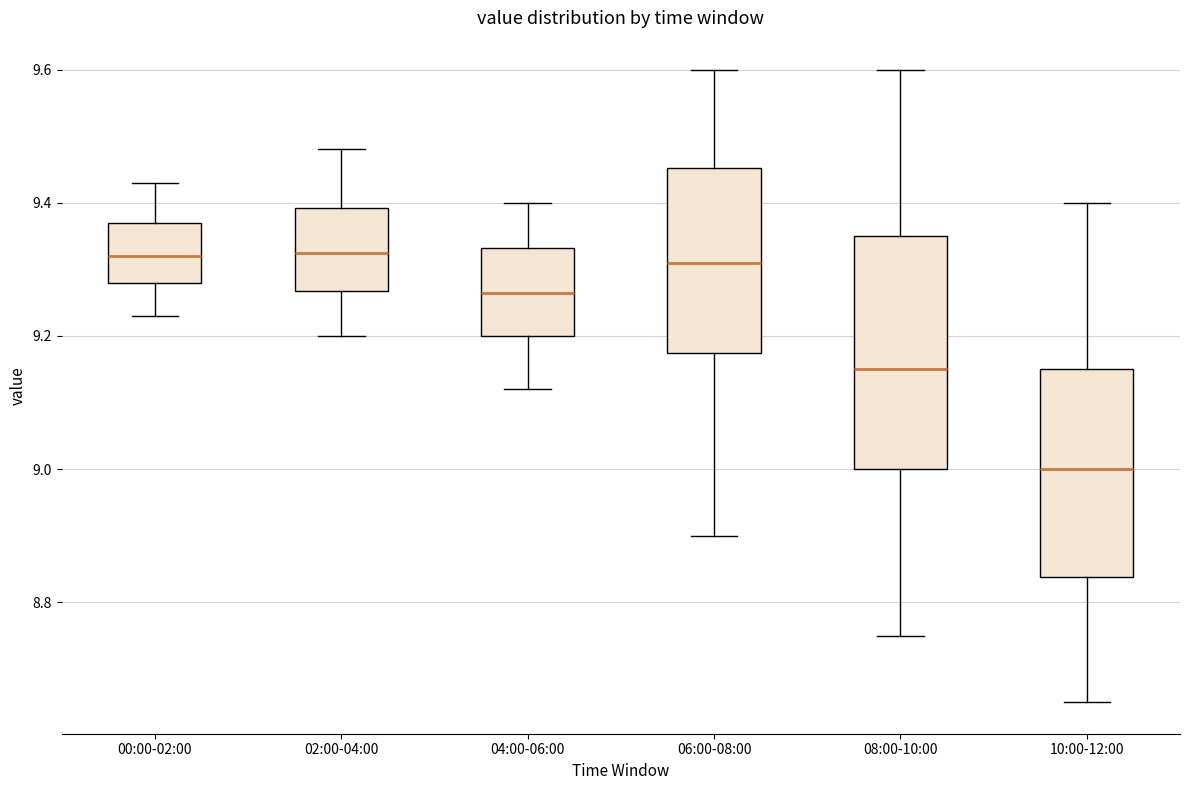

Reading left to right, read every box against the y-axis: the position of its median line, the range the box covers, and the ends of its whiskers. The values are not printed on the chart, so give them approximately, as read against the axis.

00:00-02:00: median 9.32, box 9.28 to 9.38, whiskers 9.24 to 9.44
02:00-04:00: median 9.32, box 9.26 to 9.40, whiskers 9.20 to 9.48
04:00-06:00: median 9.26, box 9.20 to 9.34, whiskers 9.12 to 9.40
06:00-08:00: median 9.32, box 9.18 to 9.46, whiskers 8.90 to 9.60
08:00-10:00: median 9.16, box 9.00 to 9.36, whiskers 8.76 to 9.60
10:00-12:00: median 9.00, box 8.84 to 9.16, whiskers 8.66 to 9.40